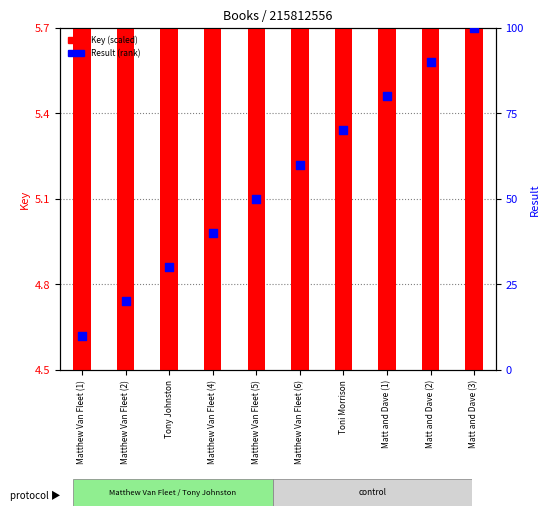

Which series has the largest total across all categories?

Result (rank)